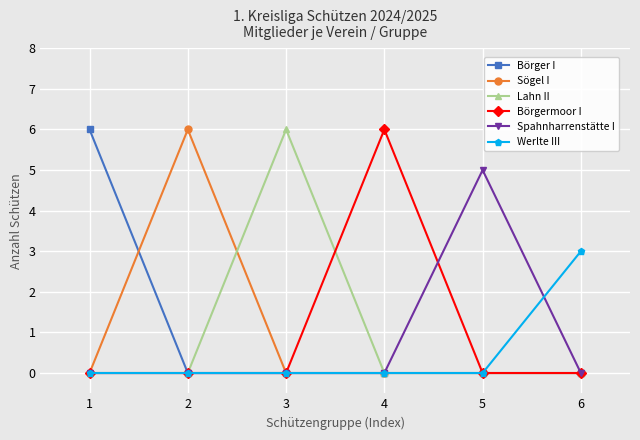

Where is the first local maximum for Sögel I?

2